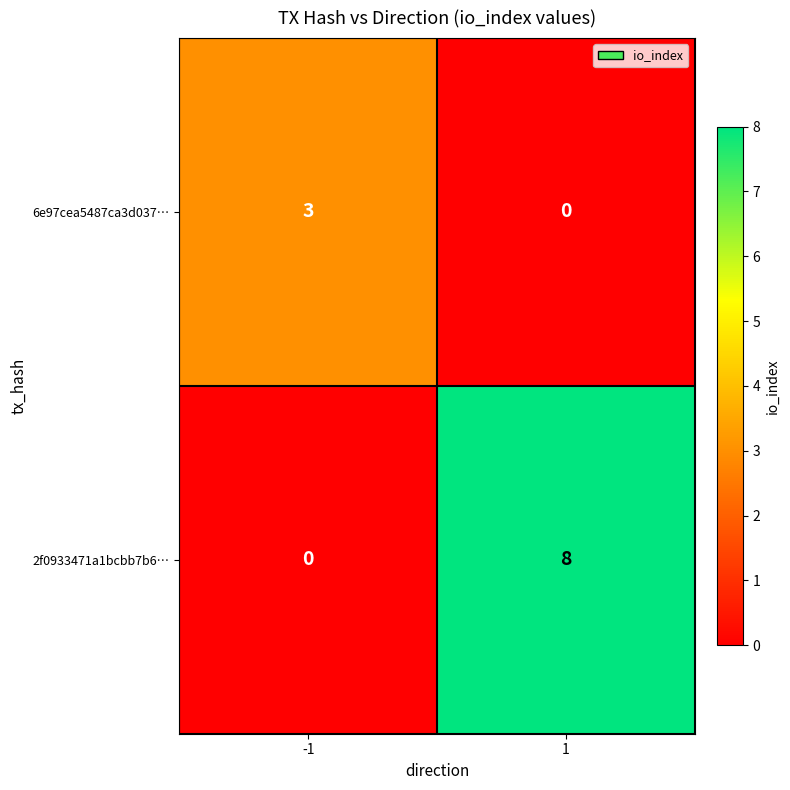

How many series are shown in this chart?

2